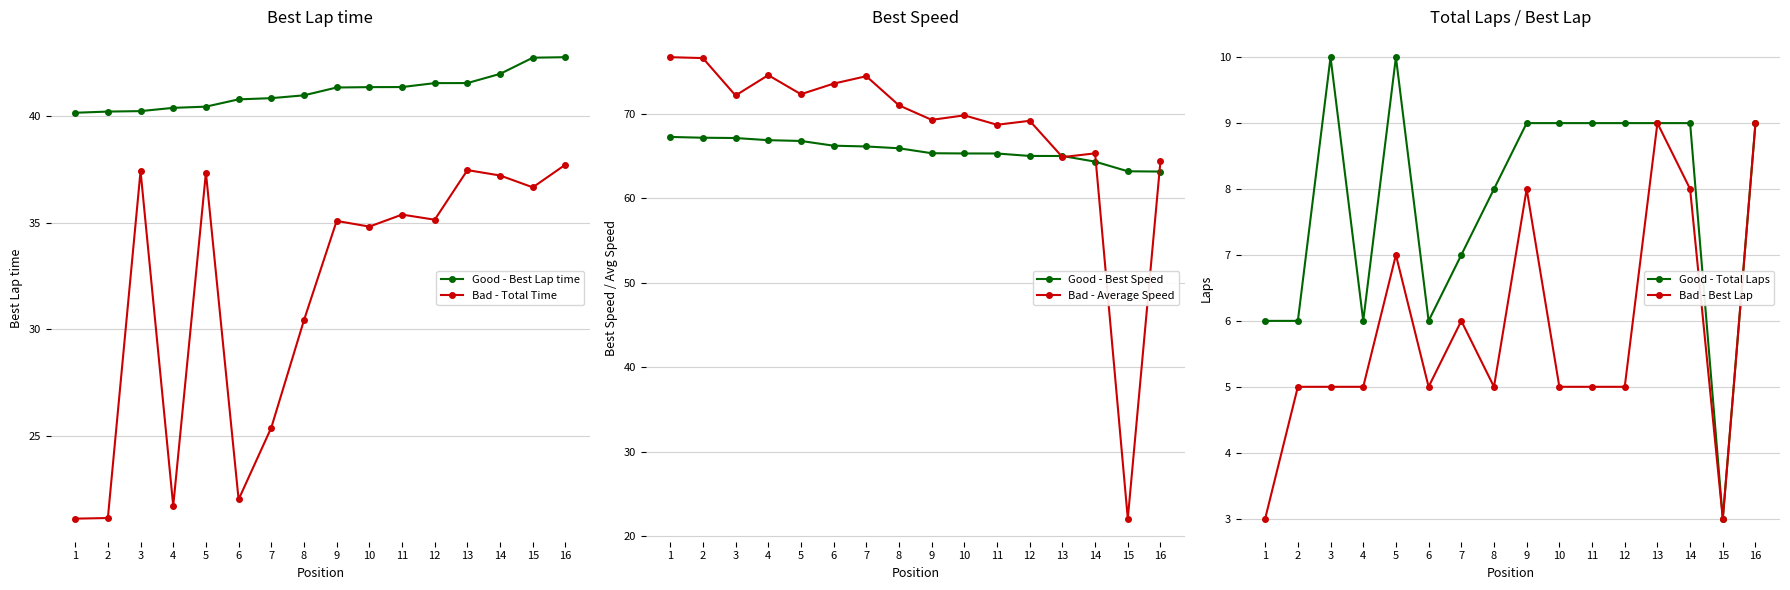

Between 5 and 14, which is larger?

14